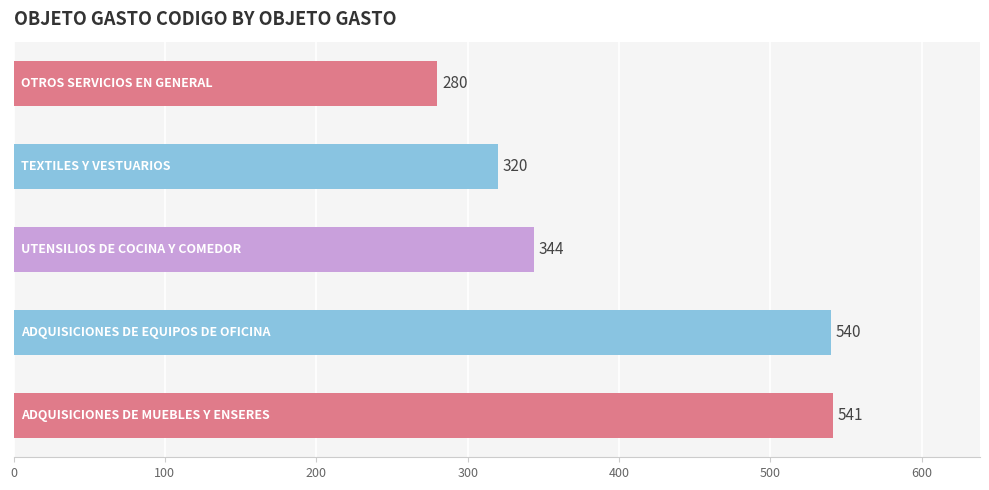

What is the smallest value displayed?

280